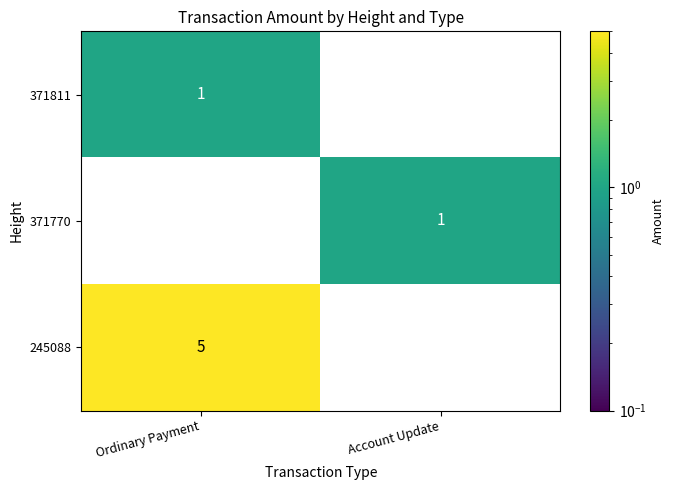

How many data points in 371770 are less than 1?

1